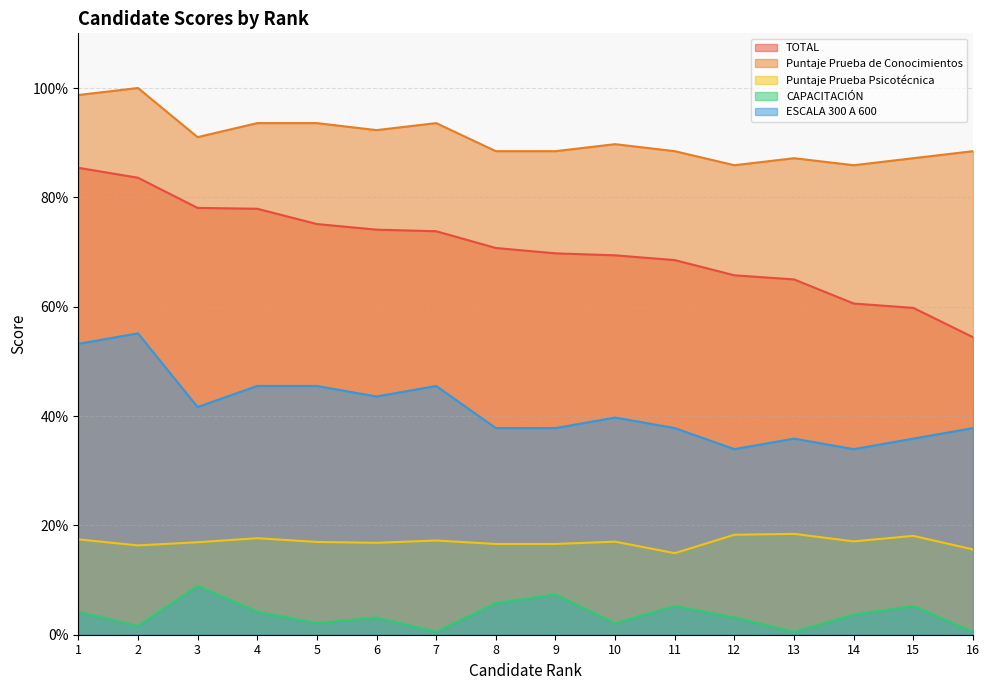

Which series has the largest range (max minus min)?

TOTAL